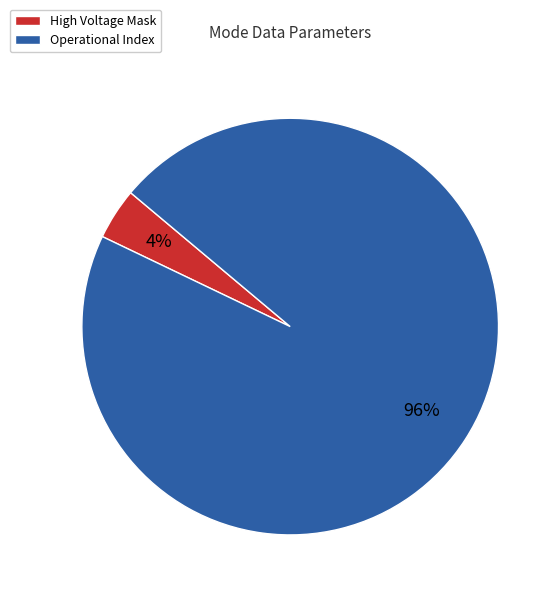

How many slices are in this pie chart?

2